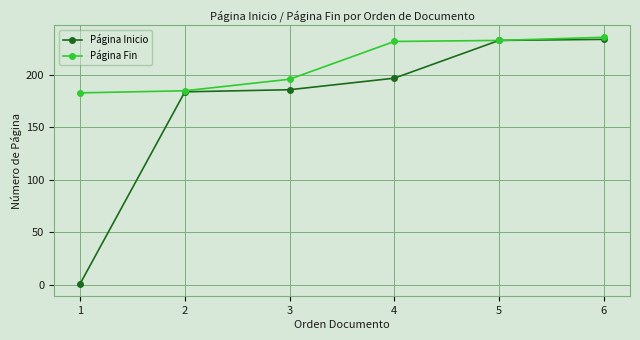

What is the sum of the Página Inicio values at 2 and 3?

370